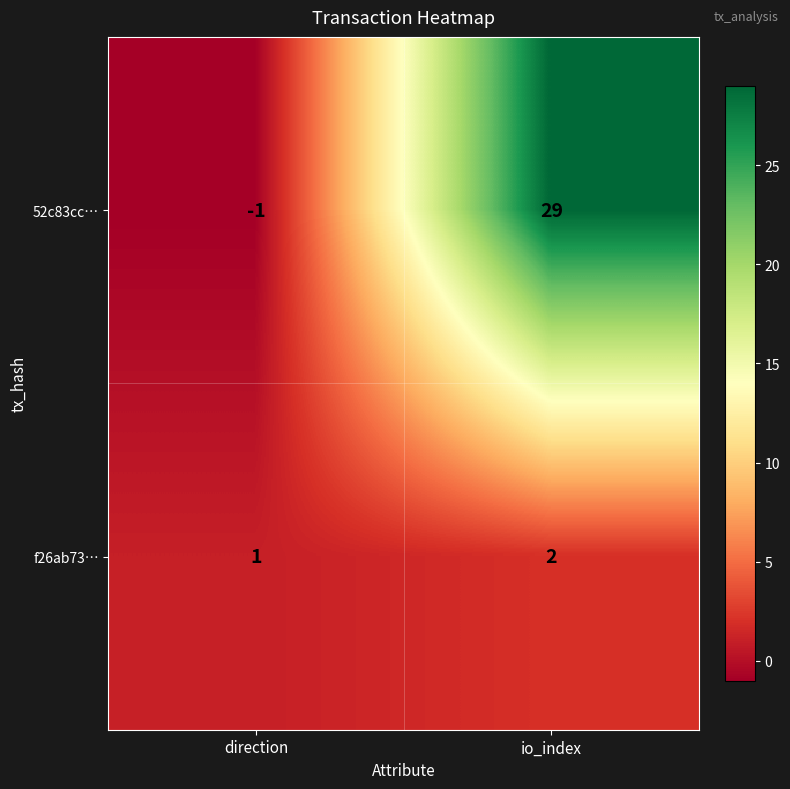

Rank the series by their maximum value, from highest to lowest.

52c83cc…, f26ab73…